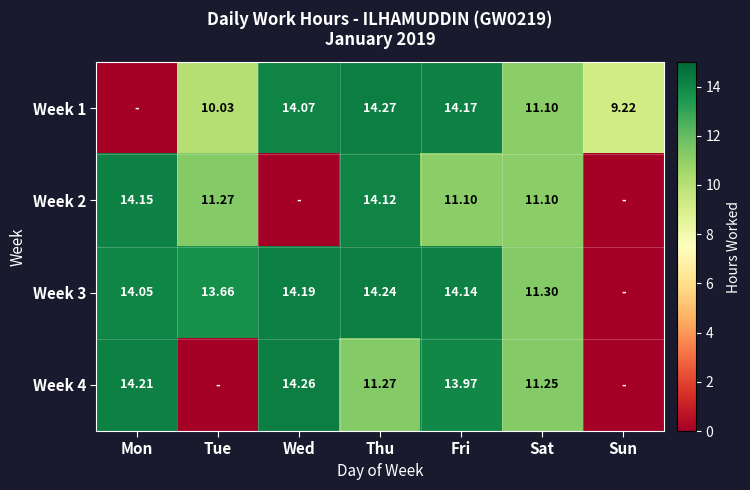

Where does the Week 4 series first go above 11?

Mon